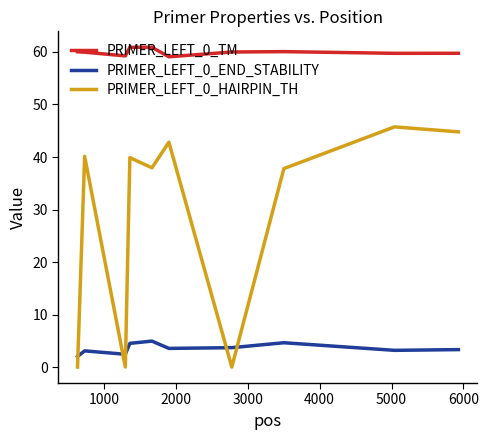

Which series has the widest spread of values?

PRIMER_LEFT_0_HAIRPIN_TH